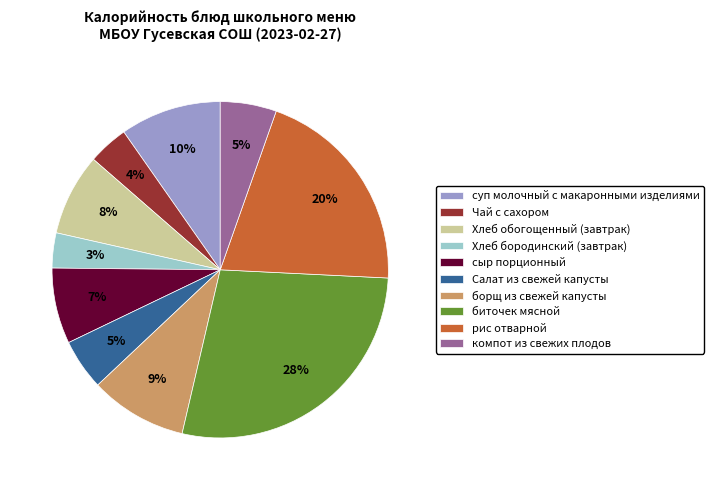

How many segments does this pie chart have?

10